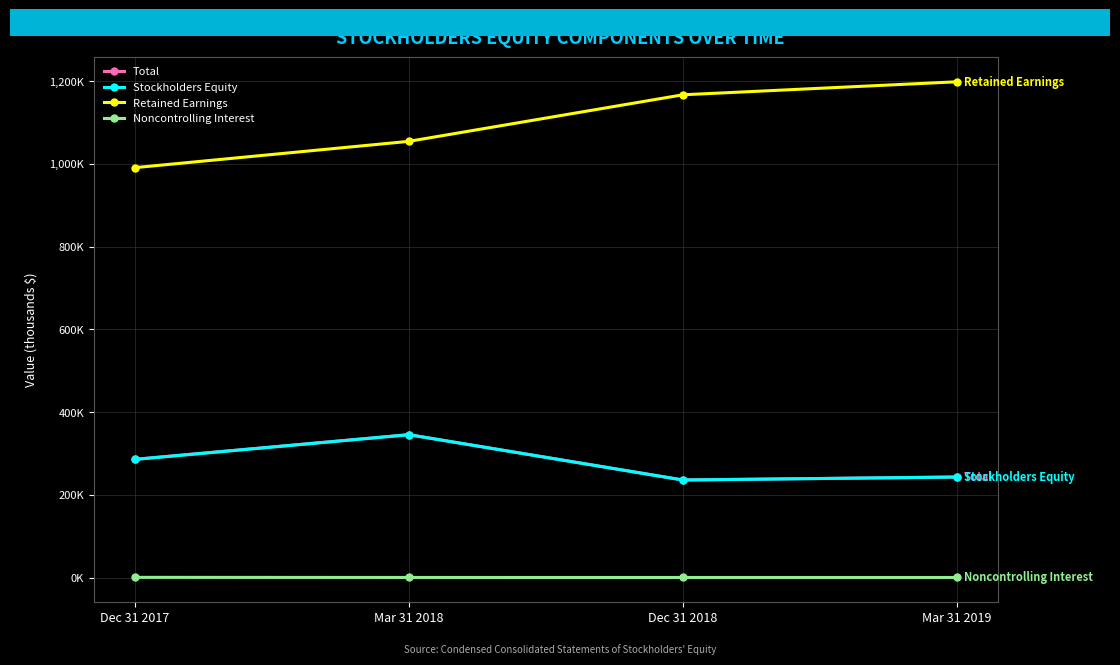

What are all the series names shown in the legend?

Total, Stockholders Equity, Retained Earnings, Noncontrolling Interest